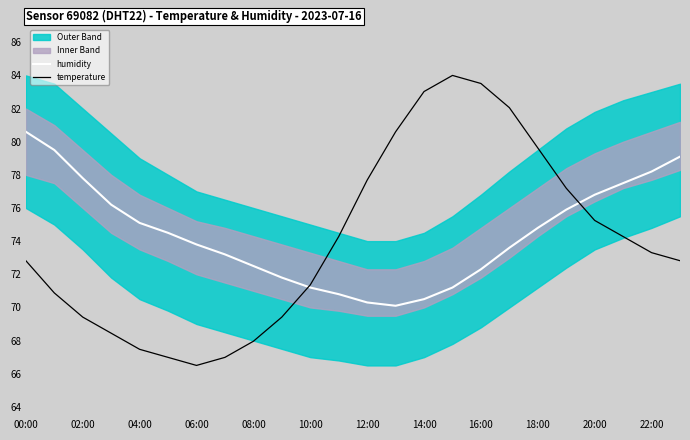

What is the difference between the second highest and minimum values in the humidity series?

9.4